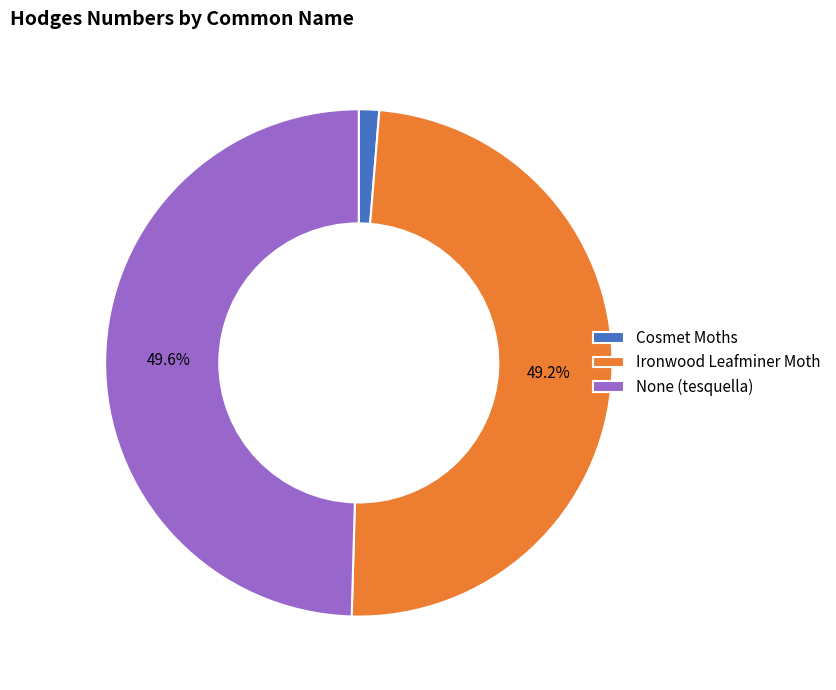

Approximately how many times larger is the value at Ironwood Leafminer Moth compared to None (tesquella)?

1.0